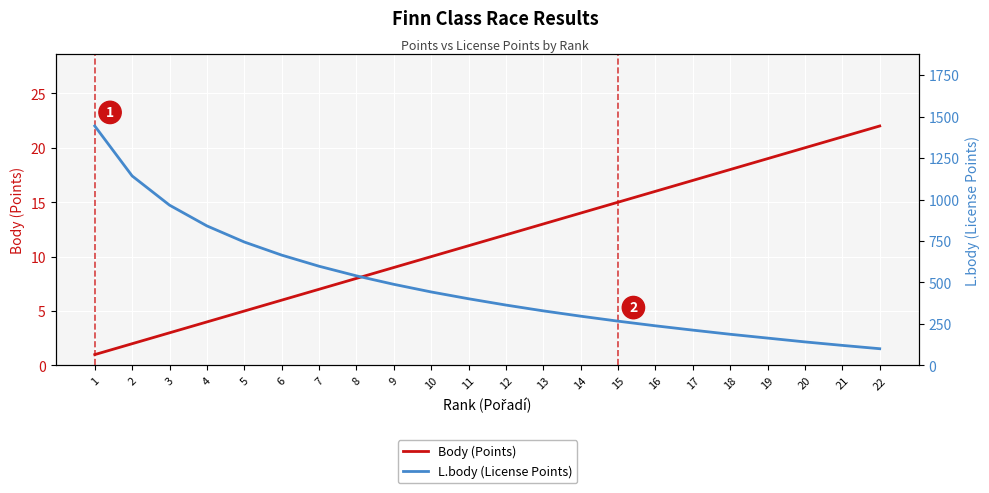

Is it true that L.body (License Points) equals 196 at 8?

False